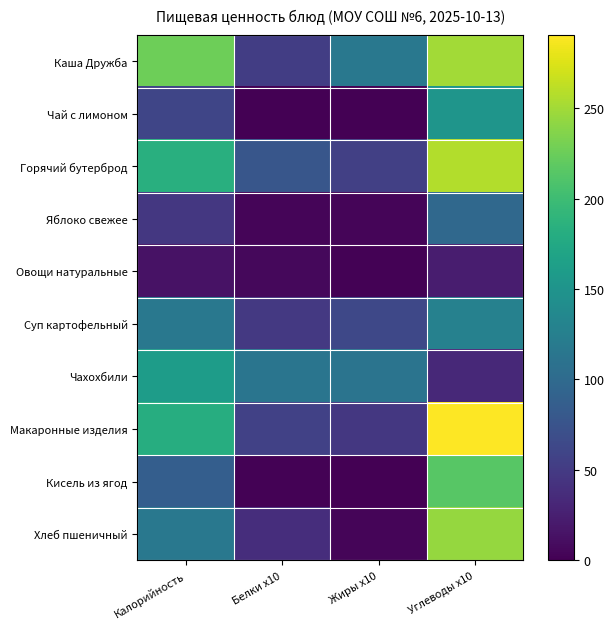

Reading left to right, what are all the values shown in this chart?

Каша Дружба: Калорийность=226.0	Белки x10=52.6	Жиры x10=116.0	Углеводы x10=250.6
Чай с лимоном: Калорийность=60.8	Белки x10=0.0	Жиры x10=0.0	Углеводы x10=152.0
Горячий бутерброд: Калорийность=182.9	Белки x10=77.5	Жиры x10=54.5	Углеводы x10=257.0
Яблоко свежее: Калорийность=47.0	Белки x10=4.0	Жиры x10=4.0	Углеводы x10=98.0
Овощи натуральные: Калорийность=14.4	Белки x10=6.0	Жиры x10=1.2	Углеводы x10=22.8
Суп картофельный: Калорийность=116.0	Белки x10=48.5	Жиры x10=62.7	Углеводы x10=128.0
Чахохбили: Калорийность=160.0	Белки x10=113.0	Жиры x10=112.0	Углеводы x10=34.0
Макаронные изделия: Калорийность=180.9	Белки x10=56.6	Жиры x10=46.8	Углеводы x10=290.4
Кисель из ягод: Калорийность=87.0	Белки x10=2.0	Жиры x10=1.0	Углеводы x10=215.0
Хлеб пшеничный: Калорийность=116.8	Белки x10=38.0	Жиры x10=4.0	Углеводы x10=245.0